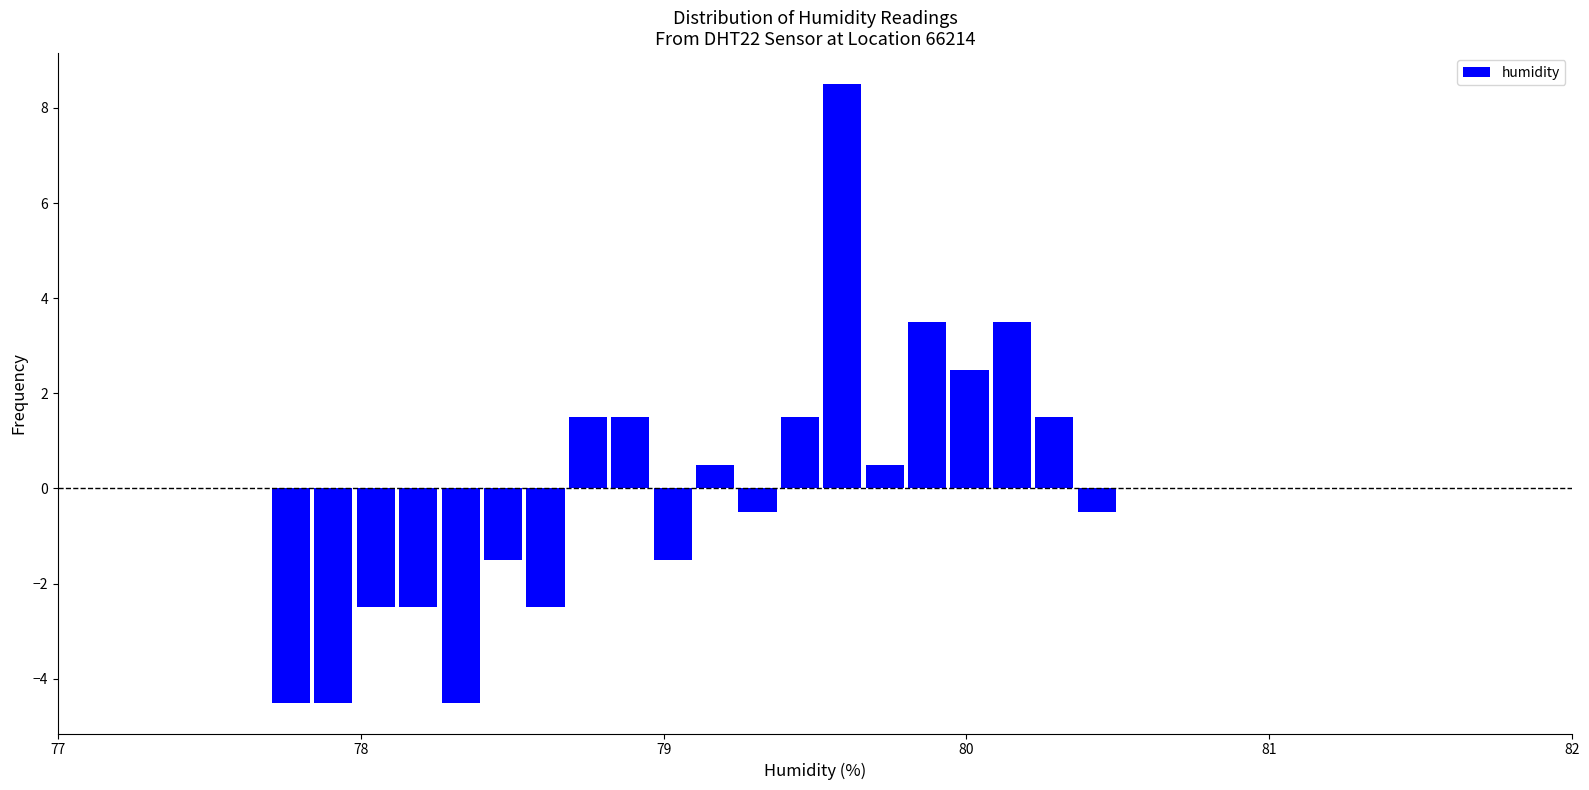

Read against the x-axis, roughly where is the centre of the tallest bar?

79.6